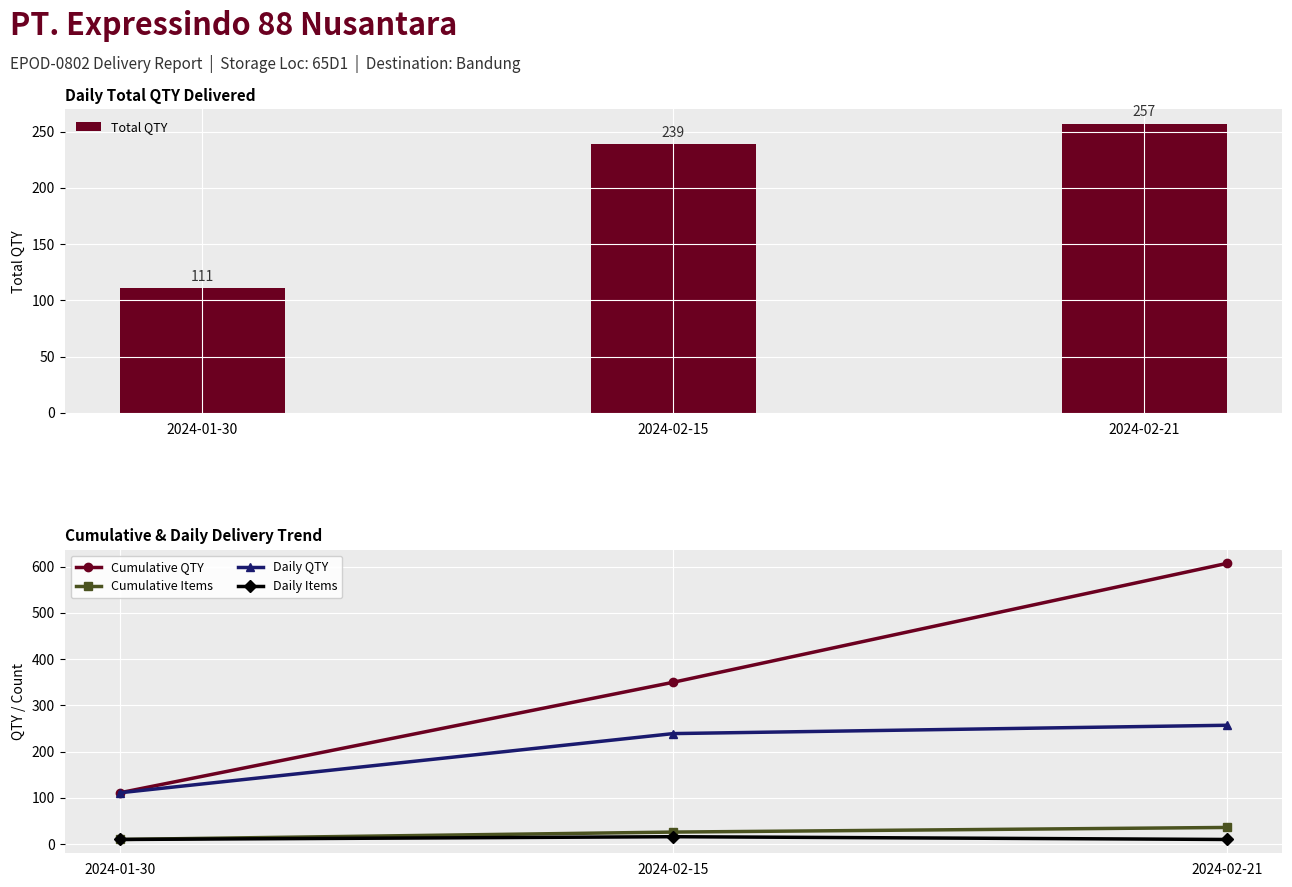

What is the total value across all series at 2024-02-21?

1167